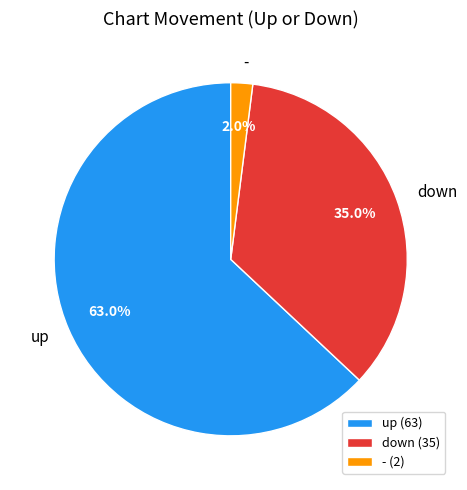

How much of the chart is everything except -?

98.0%